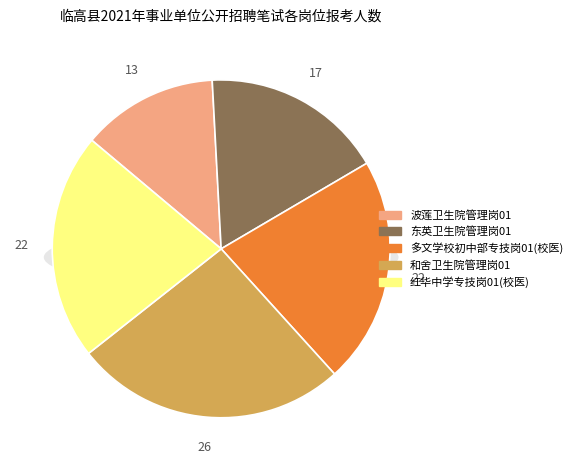

The 东英卫生院管理岗01 slice represents 26% of the pie. True or false?

False